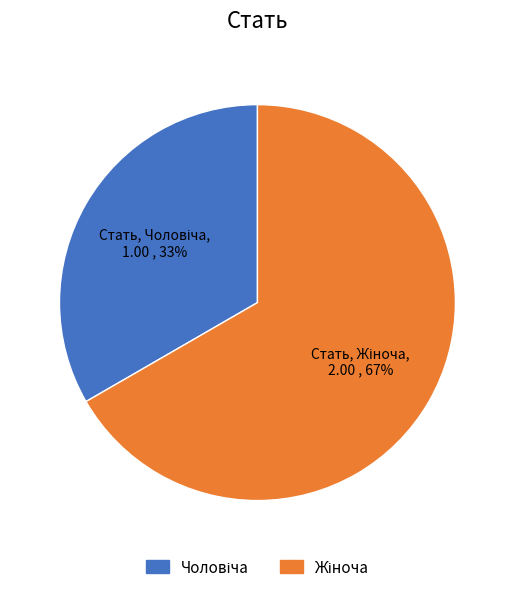

Is there any slice that represents more than half of the pie?

Yes